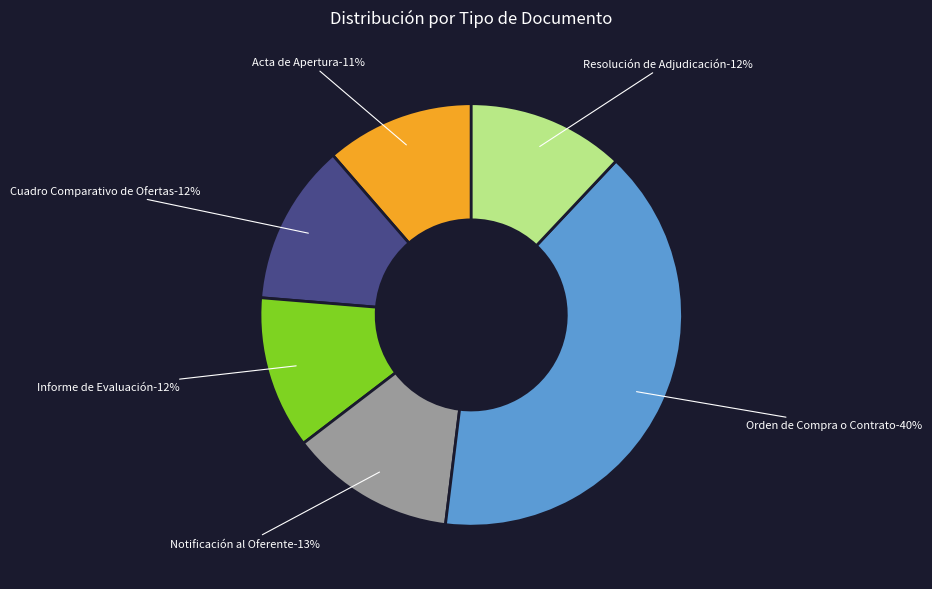

Which category has the biggest portion of the pie?

Orden de Compra o Contrato